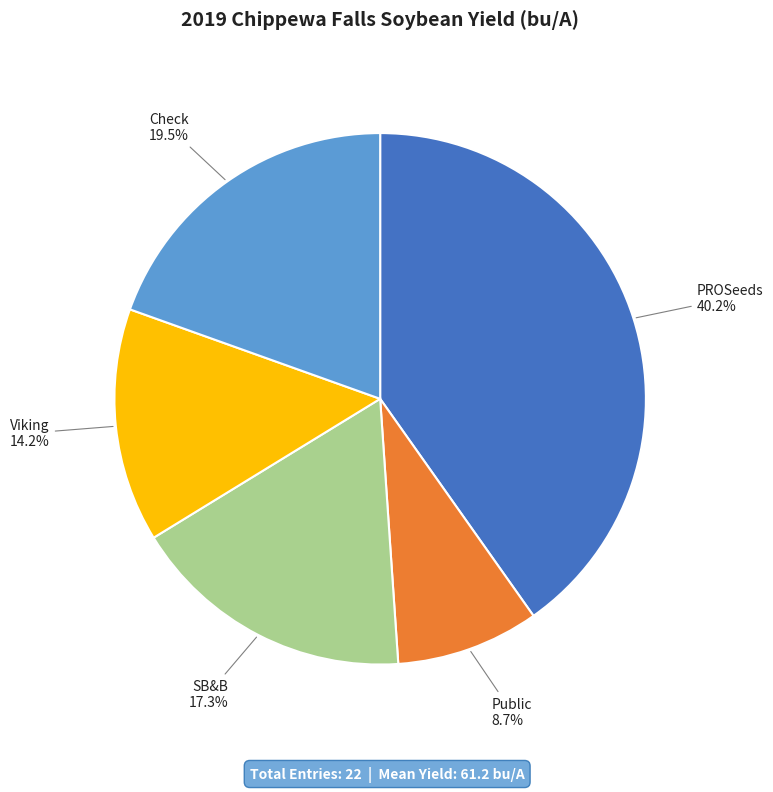

How many slices are in this pie chart?

5